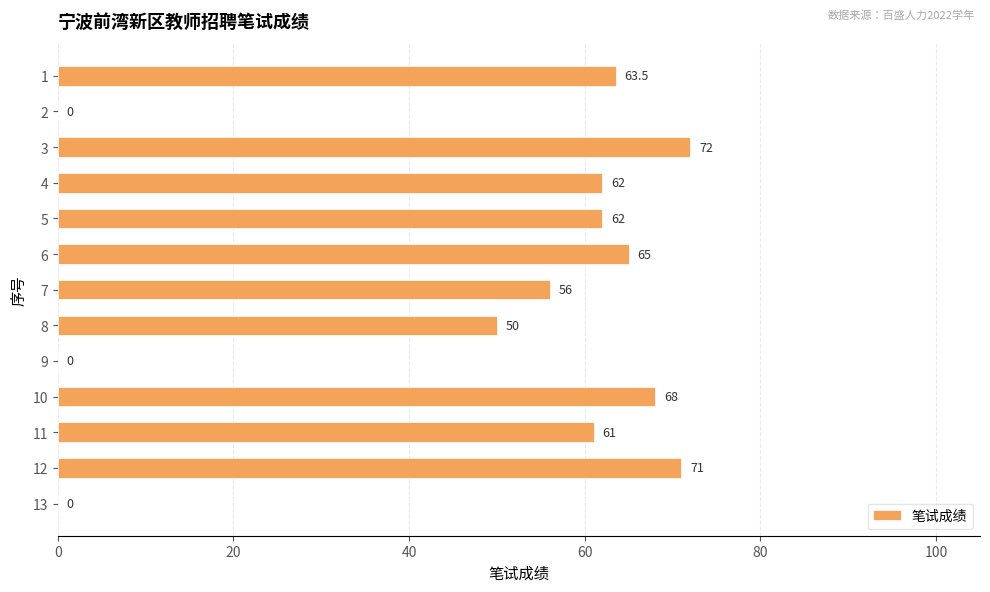

Approximately how many times larger is the value at 3 compared to 1?

1.1